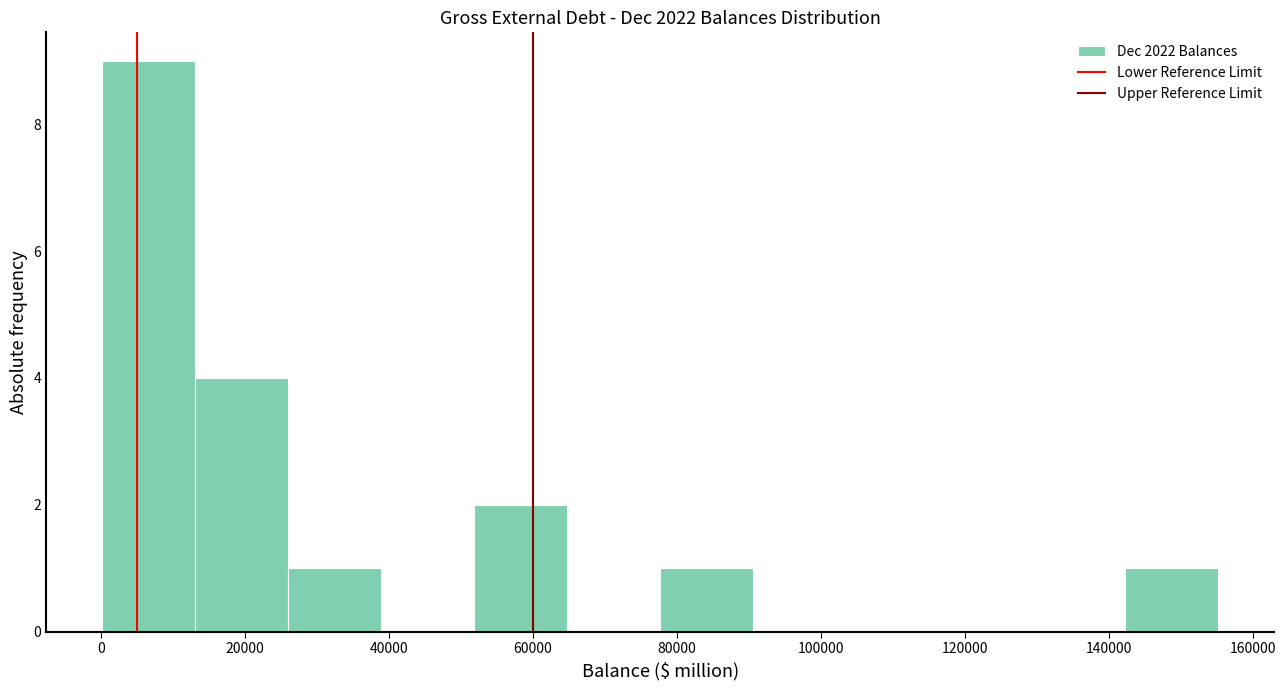

What is the height of the bar covering 142000 to 156000 on the x-axis? Neither the bar edges nor the heights are printed on the chart, so give them approximately, as read against the axes.

1